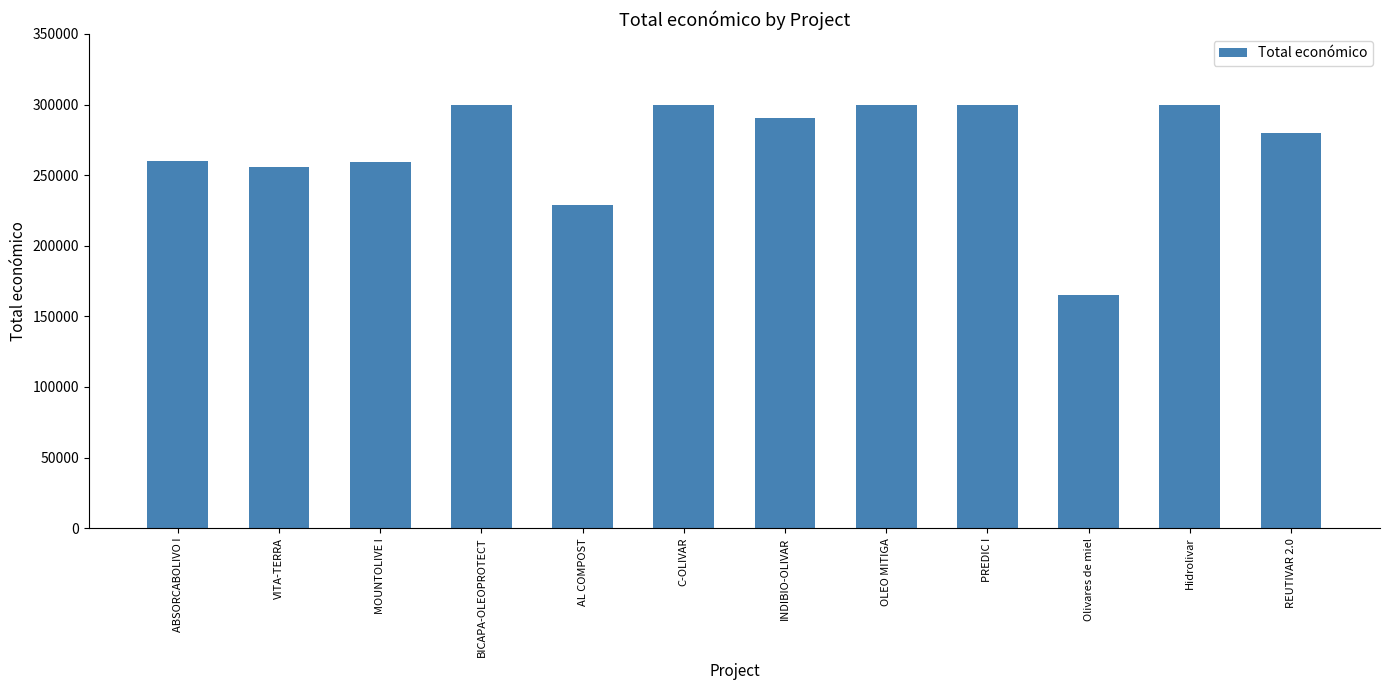

The value at VITA-TERRA is 115557. True or false?

False